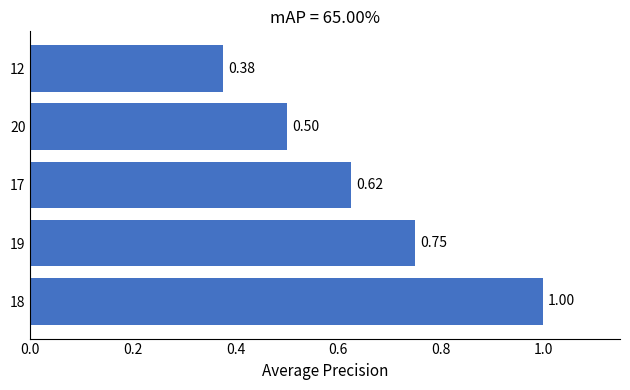

What is the greatest value displayed?

1.0